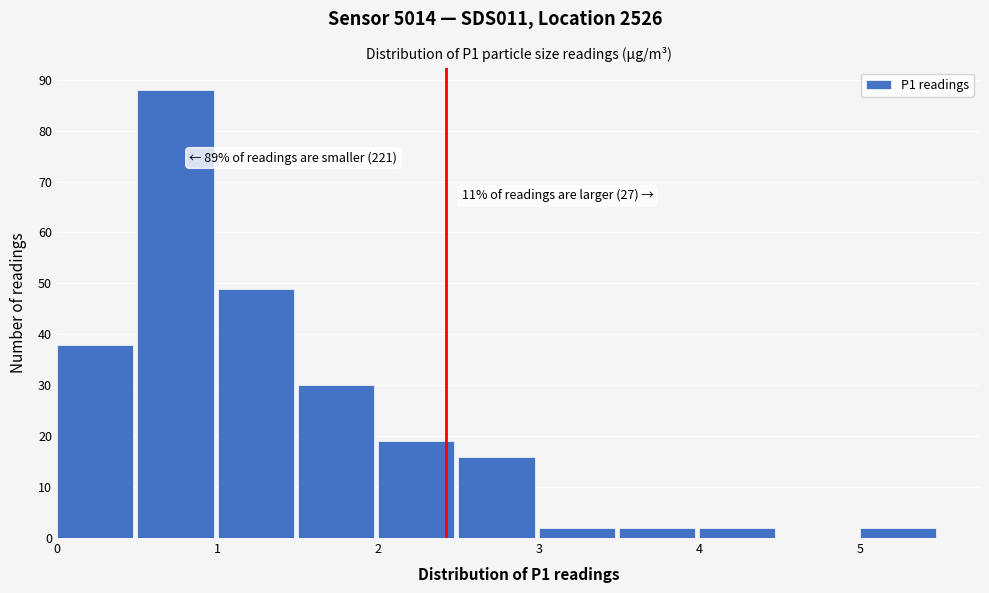

Which range on the x-axis has the tallest bar?

0.5 to 1.0